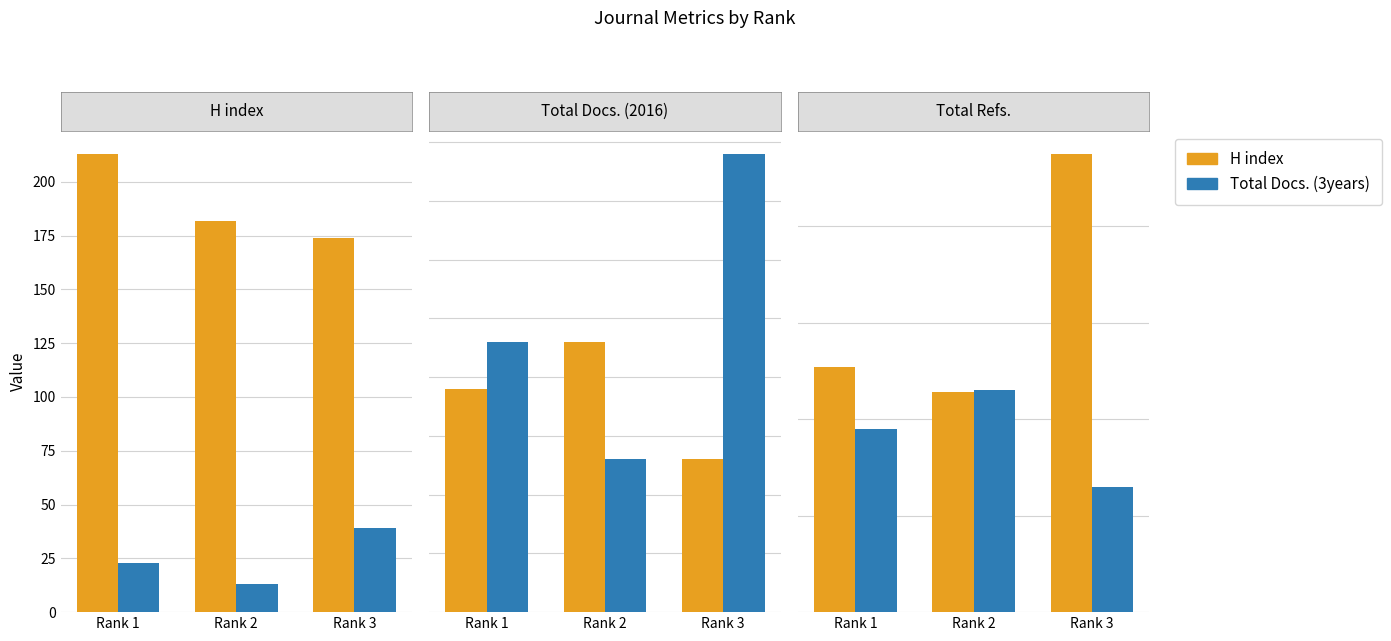

The value of Total Docs. (3years) at Rank 2 is 8.1. True or false?

False